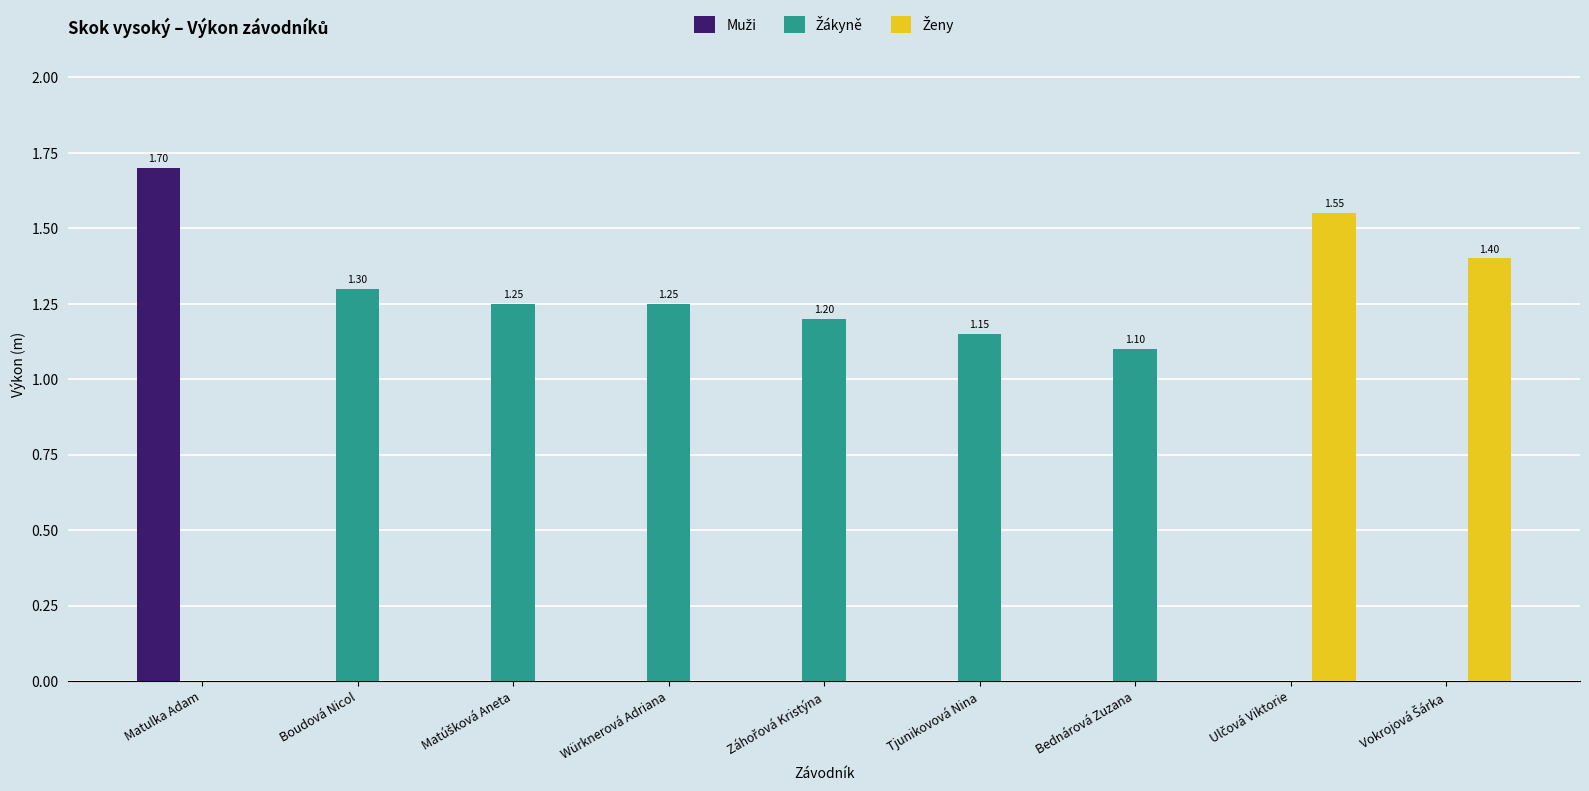

At which category is the sum across all series the highest?

Matulka Adam